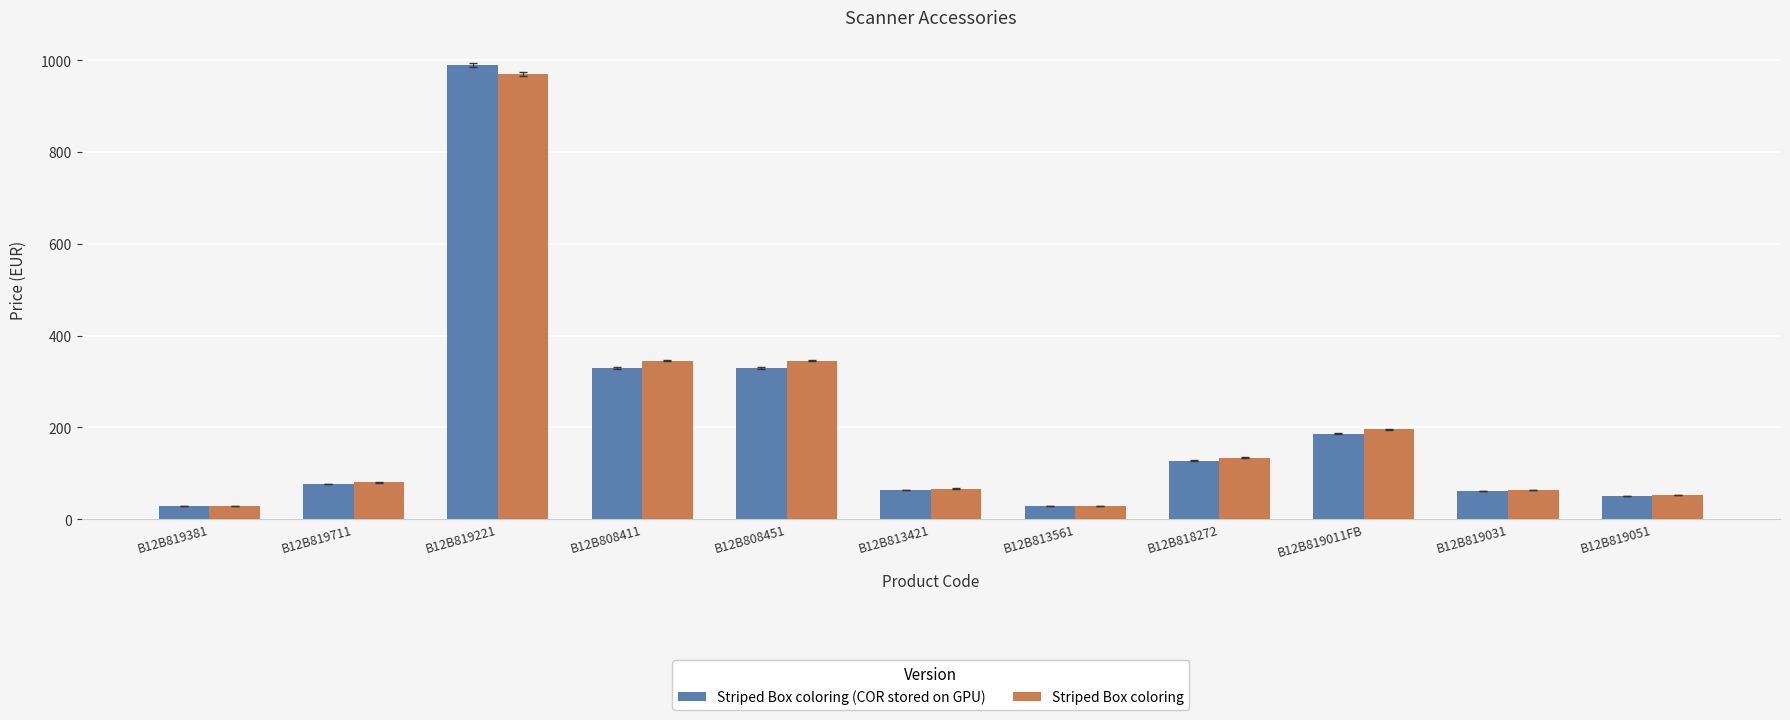

How many series are shown in this chart?

2